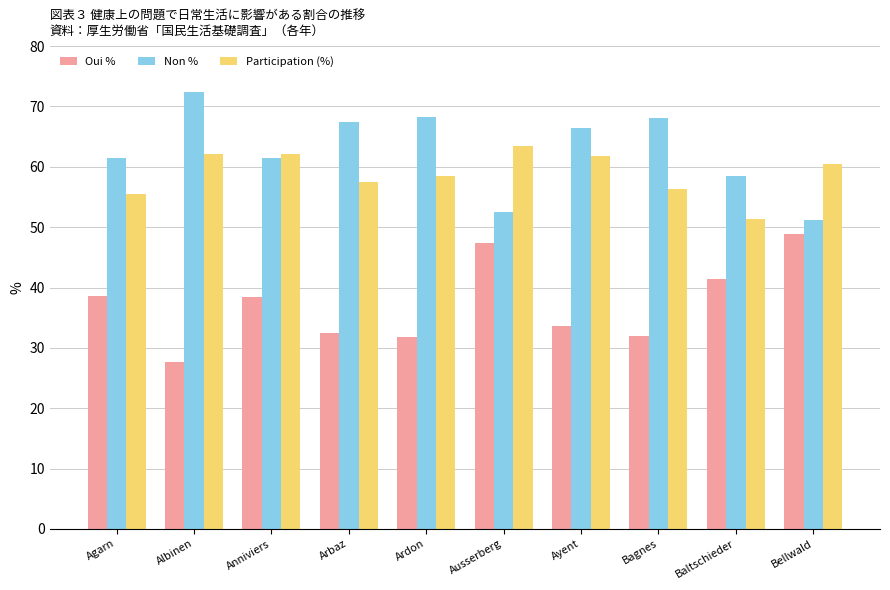

What are all the series names shown in the legend?

Oui %, Non %, Participation (%)